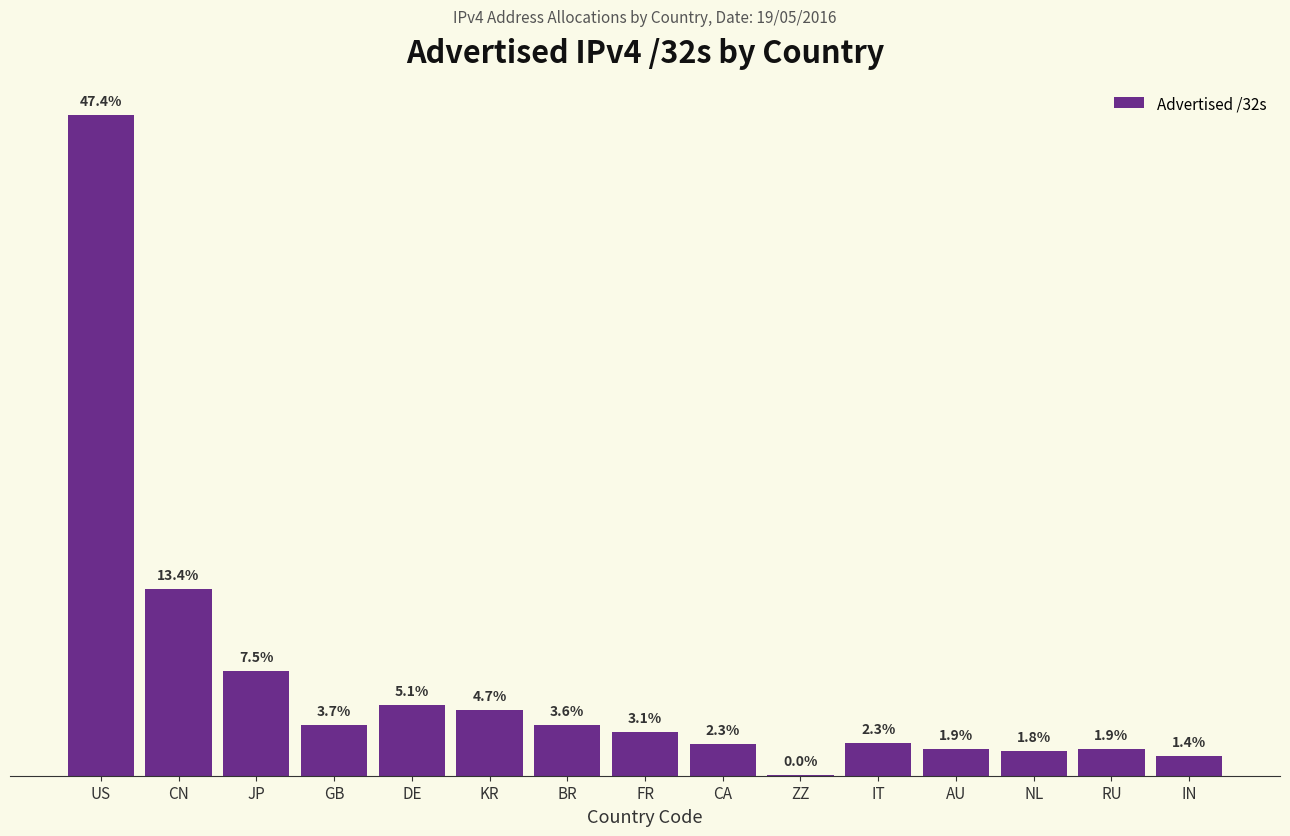

List the labels in order of value, largest first.

US, CN, JP, DE, KR, GB, BR, FR, IT, CA, RU, AU, NL, IN, ZZ